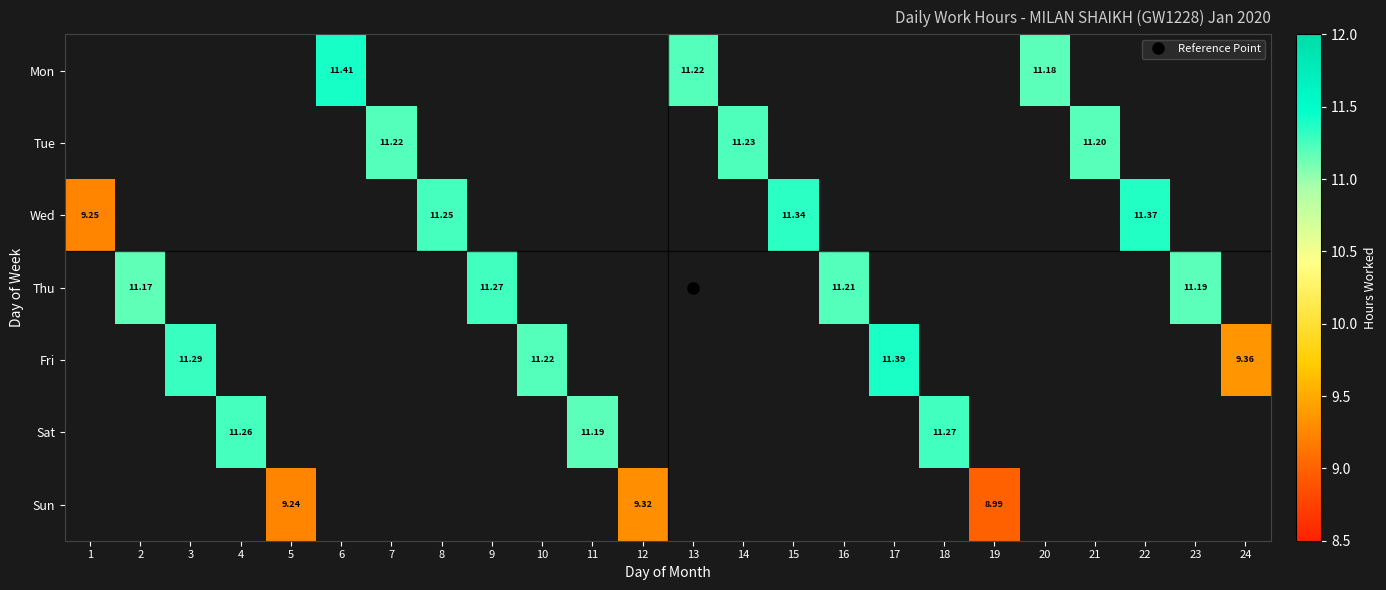

Is the value of Tue at 7 greater than the value of Sat at 14?

No